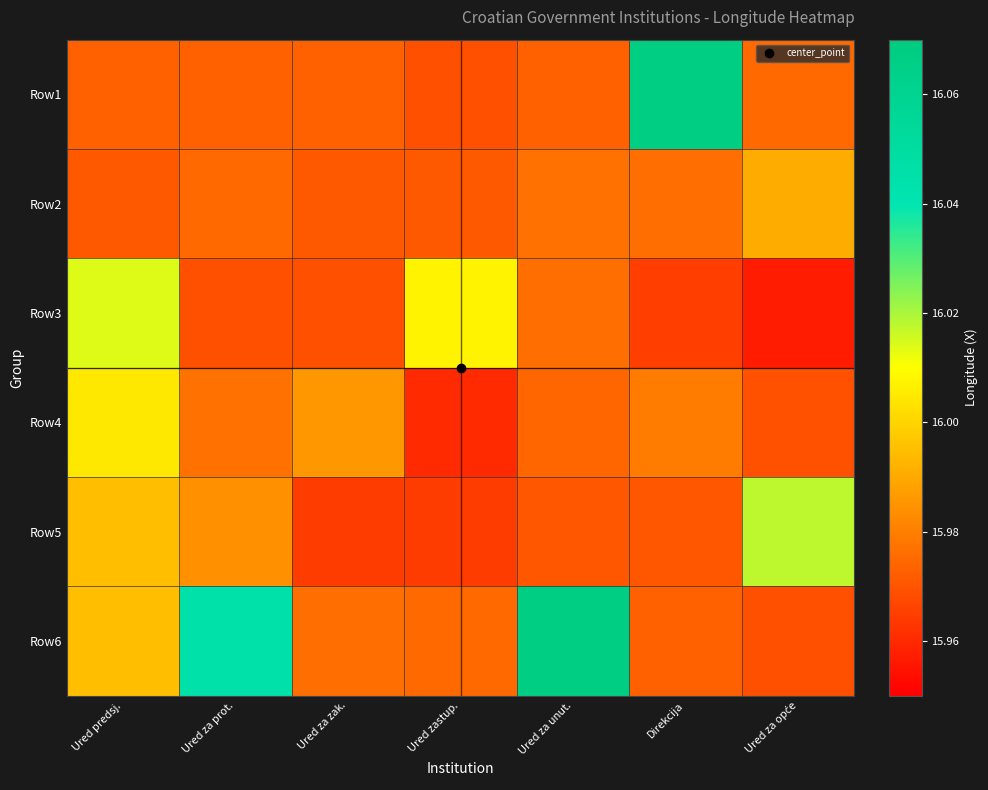

At which category is the sum across all series the highest?

Ured predsj.